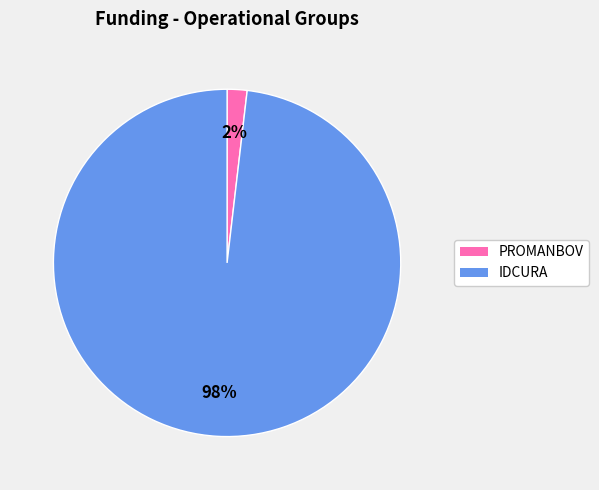

To the nearest percent, what is the difference between the largest and smallest slice percentages?

96%